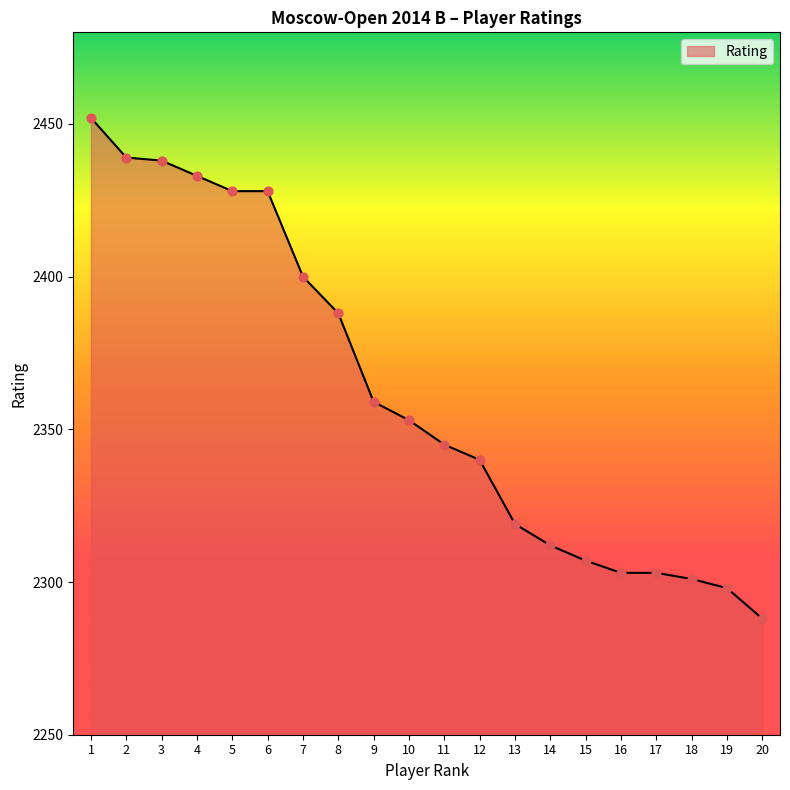

Which has a higher value, 7 or 6?

6